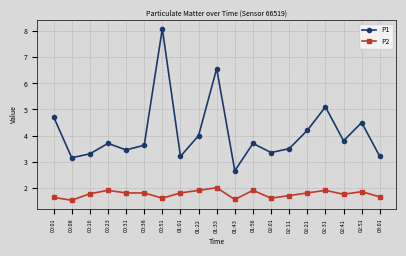

What is the label of the 9th point from the left?

01:22